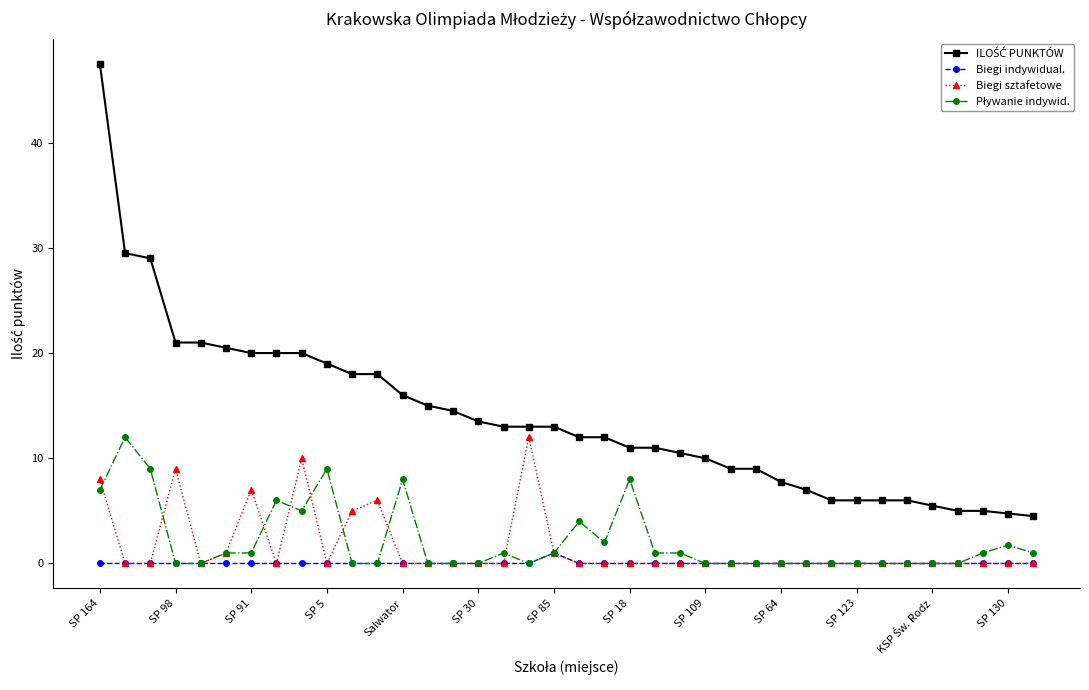

What is the maximum value shown in the chart?

47.5